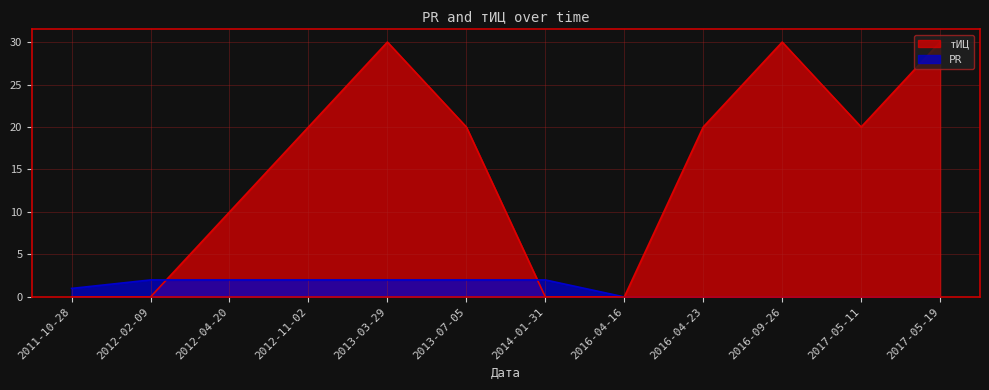

Reading right to left, extract all data points from this chart.

тИЦ: 30	20	30	20	0	0	20	30	20	10	0	0
PR: 0	0	0	0	0	2	2	2	2	2	2	1